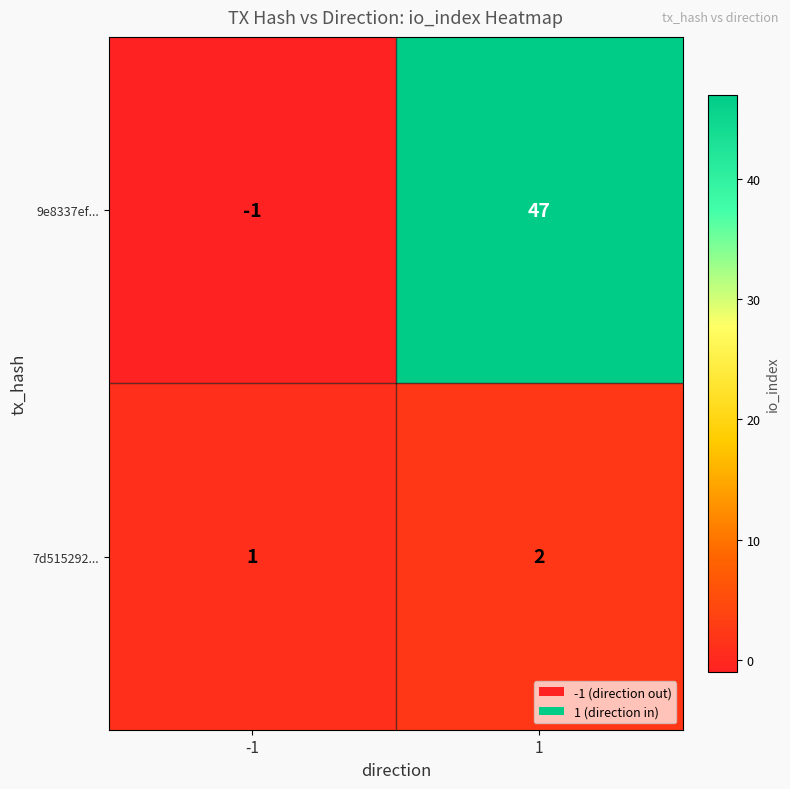

True or false: 9e8337ef... has a value of -2 at -1.

False